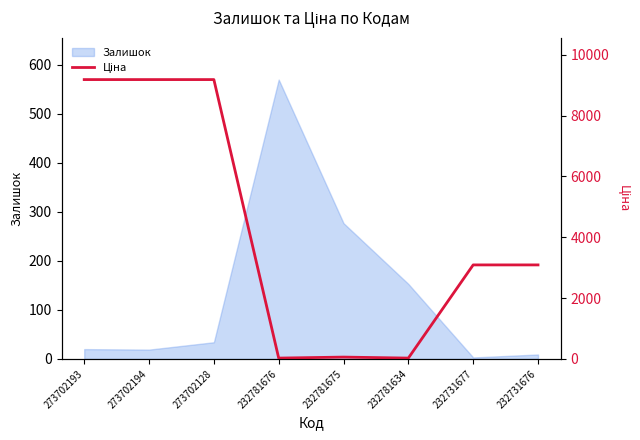

At which category does the data reach its first local valley?

232781676